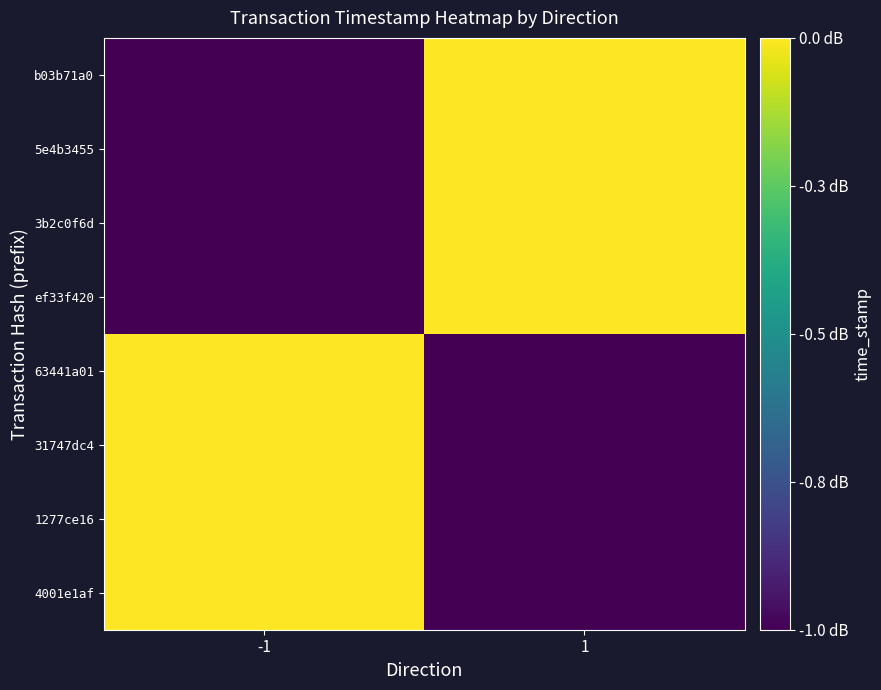

At which category is the sum across all series the highest?

-1